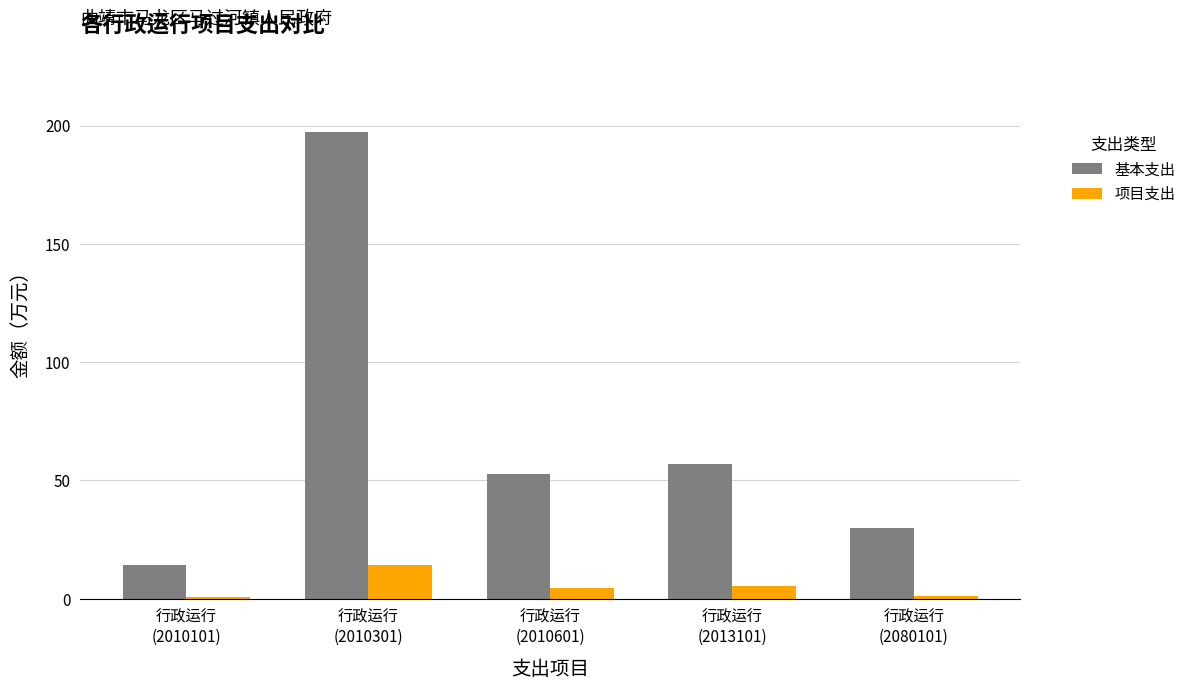

List the series in order of their overall mean, lowest first.

项目支出, 基本支出